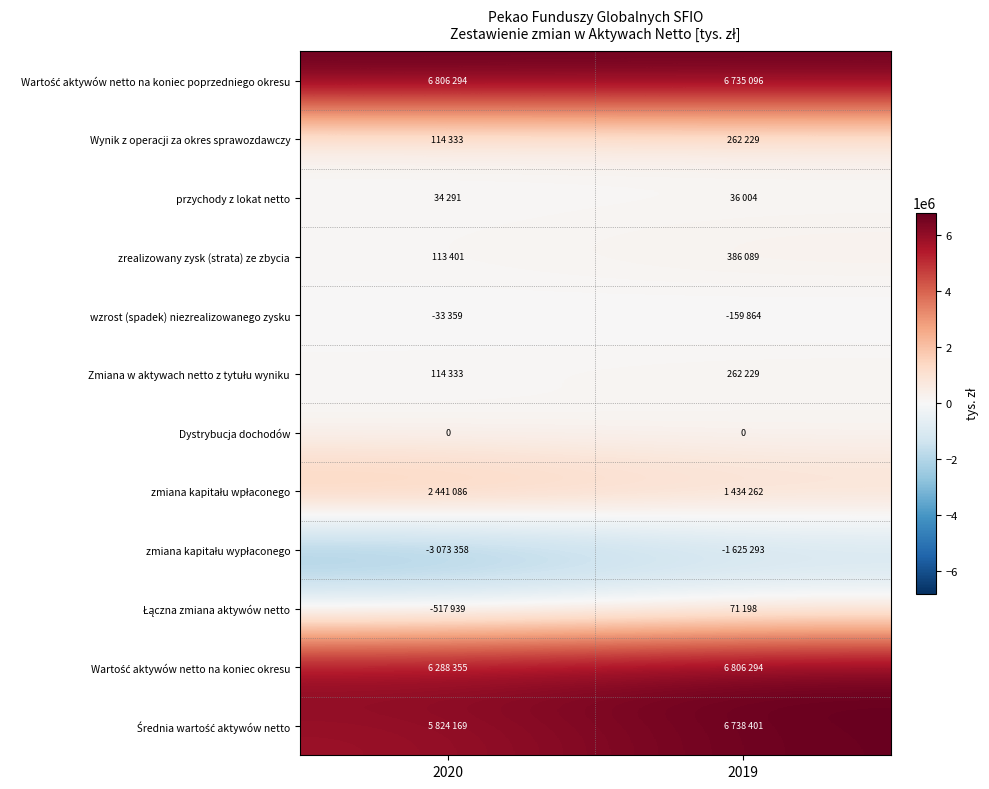

Which category has the highest value across all series?

2020